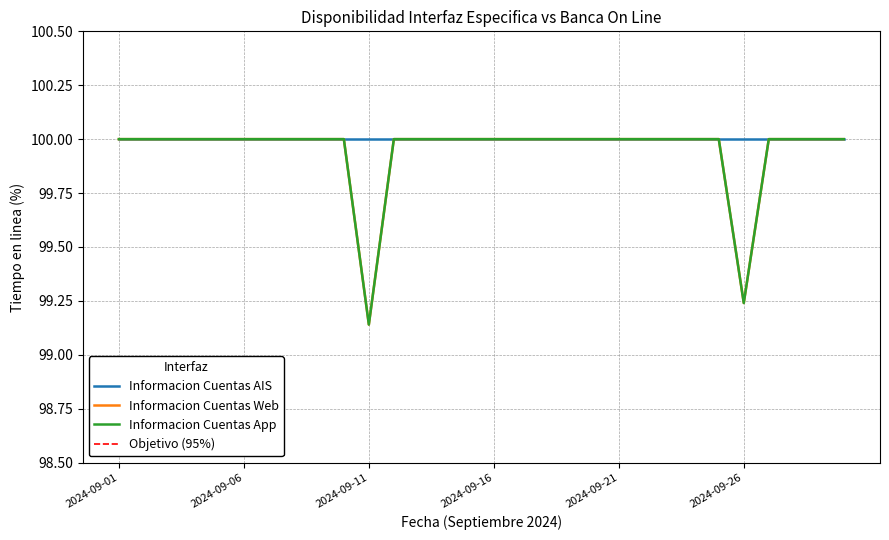

What is the difference between the maximum and minimum values in the Informacion Cuentas App series?

0.9